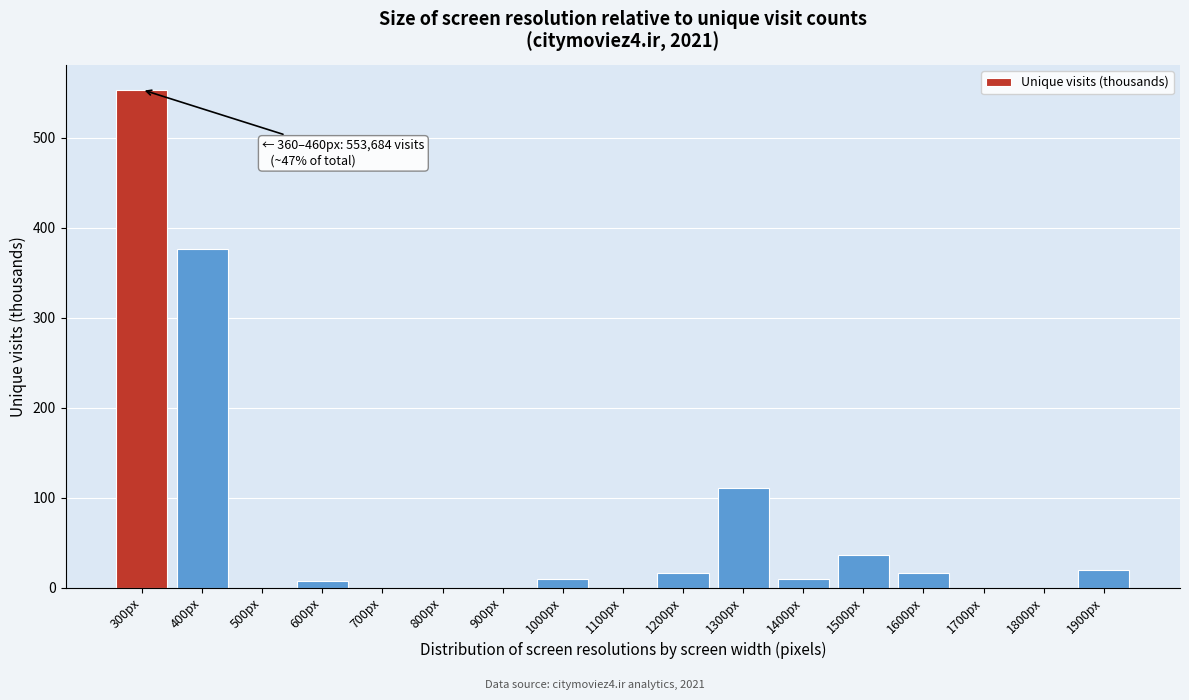

What is the sum of all values?

1155.4